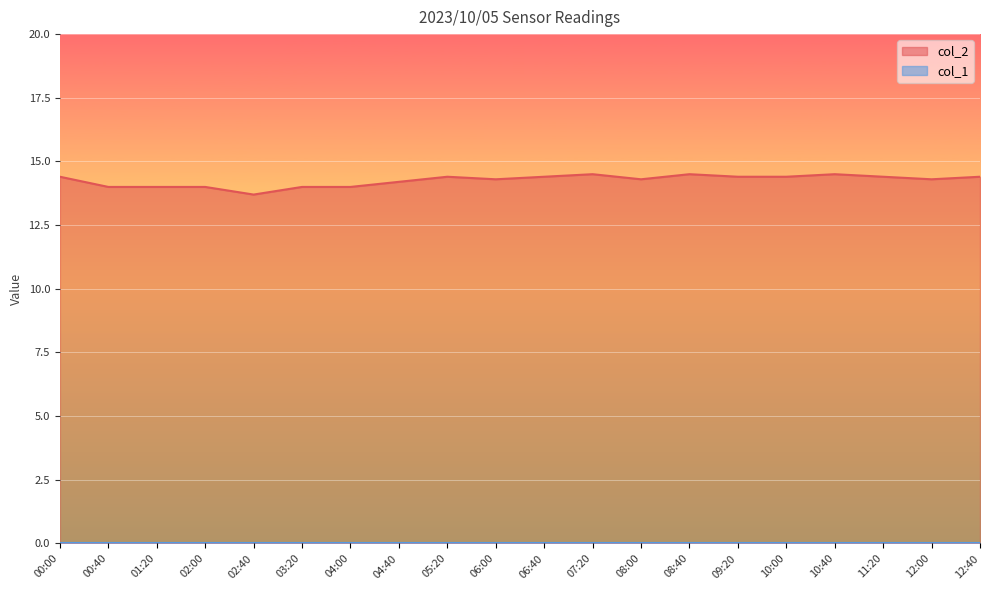

What is the label of the 13th point from the right?

04:40